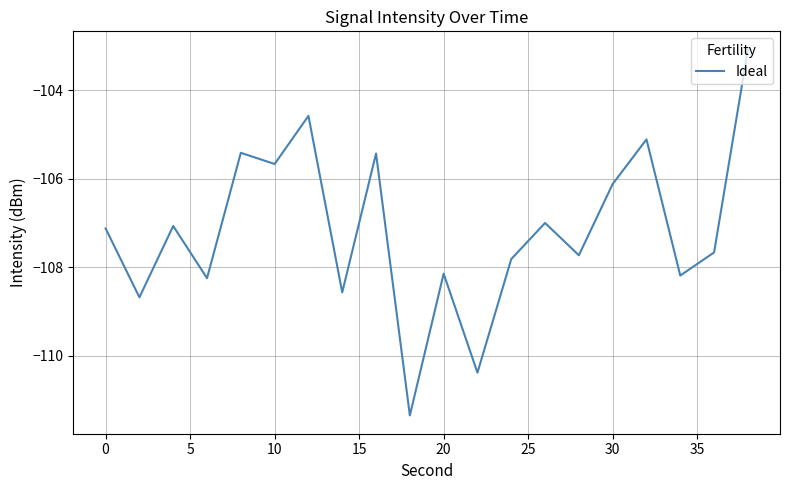

True or false: there are more than 2 points higher than both neighbors.

True